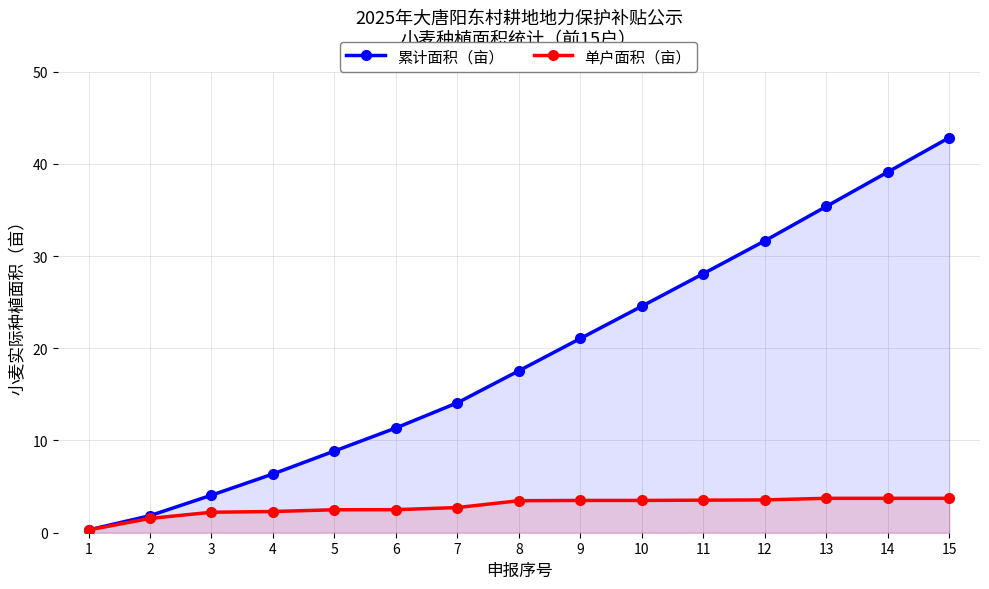

Does the chart have visible grid lines?

Yes